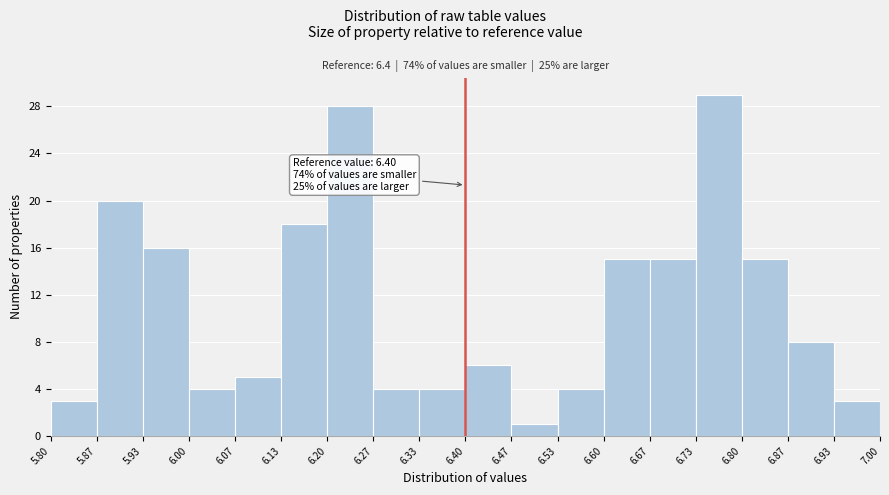

Which range on the x-axis has the tallest bar?

6.73 to 6.80